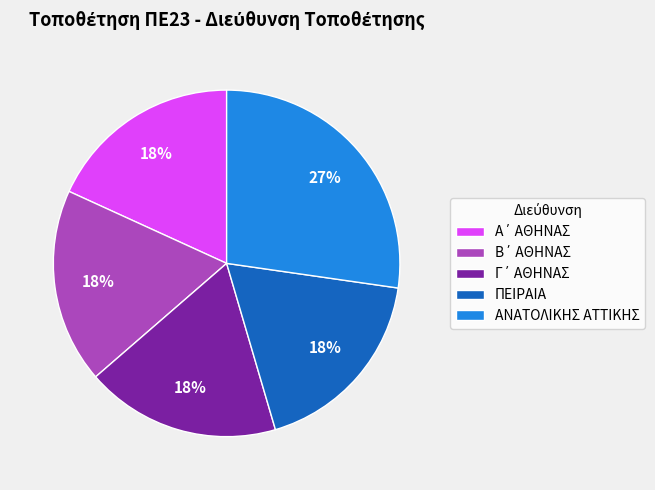

Is there any slice that represents more than half of the pie?

No